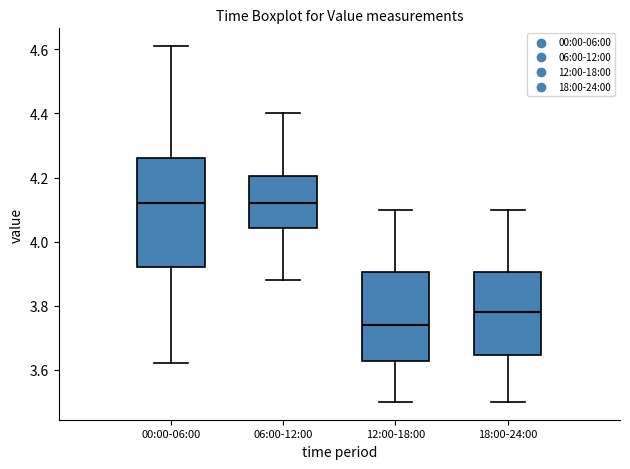

Which box is the tallest, from its lower edge to its upper edge?

00:00-06:00